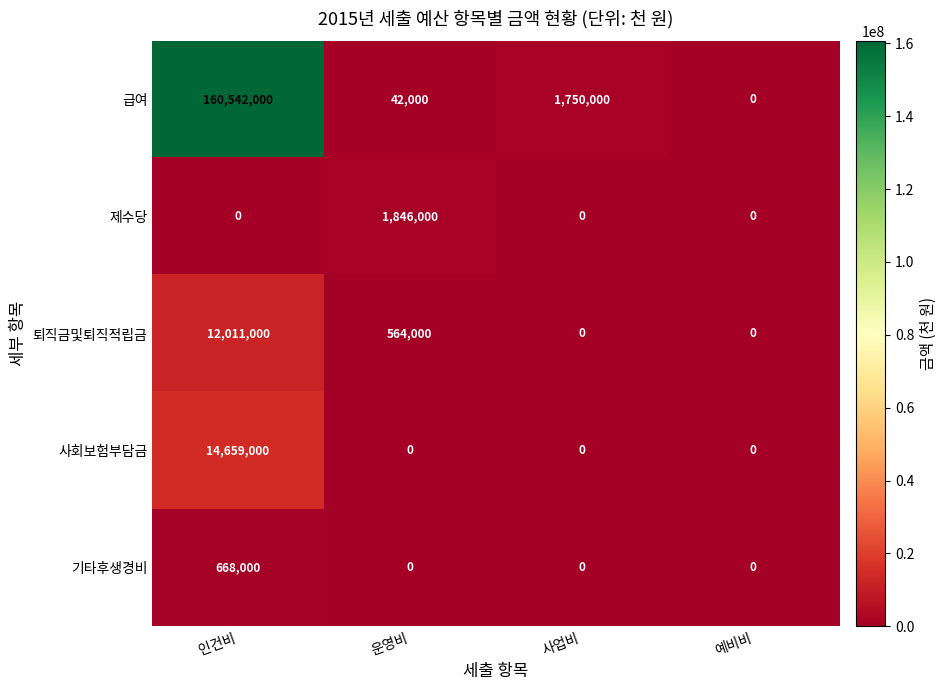

What is the approximate value of 퇴직금및퇴직적립금 at 운영비, to the nearest 50?

564000